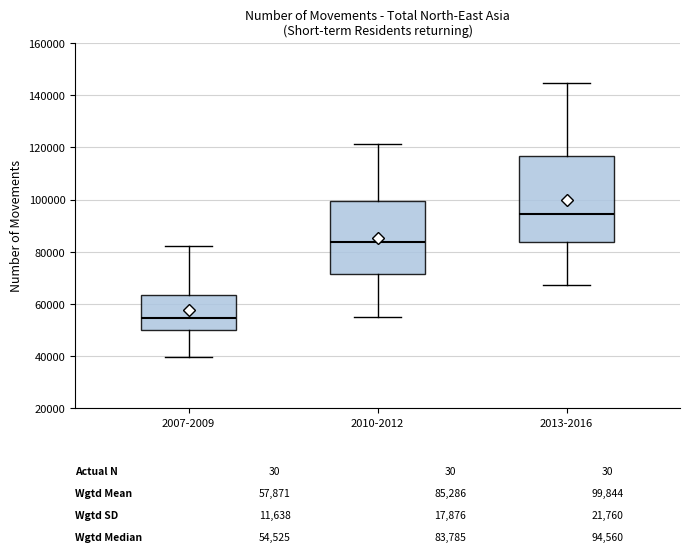

Which box's median line is the highest?

2013-2016